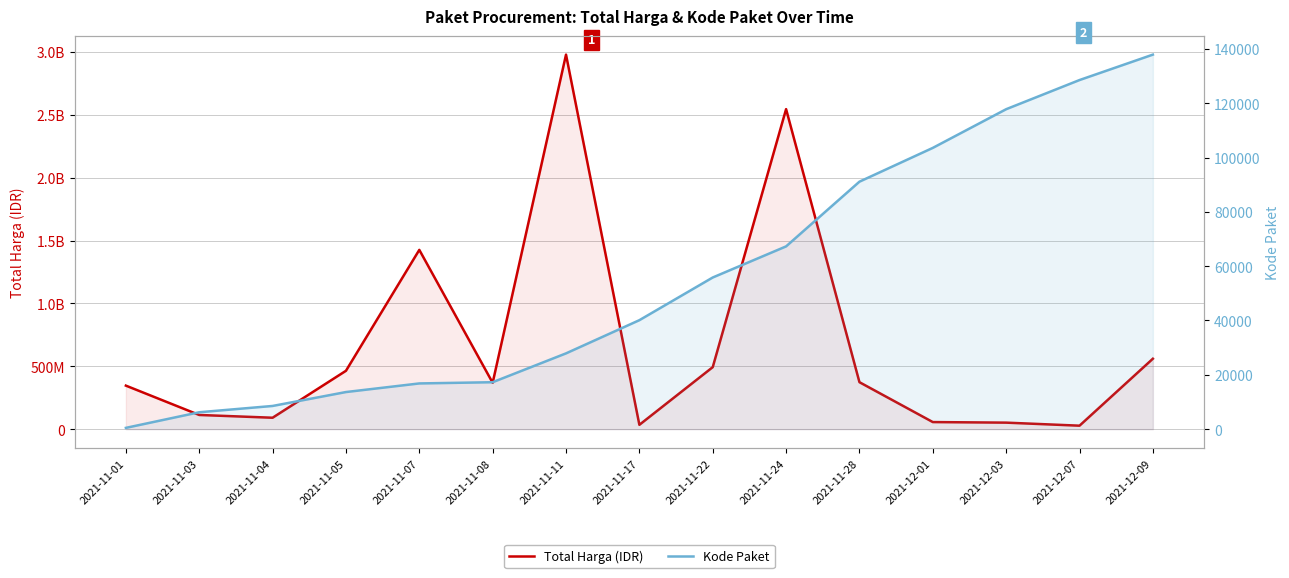

Is the value of Total Harga (IDR) at 2021-11-17 greater than the value of Kode Paket at 2021-12-07?

Yes